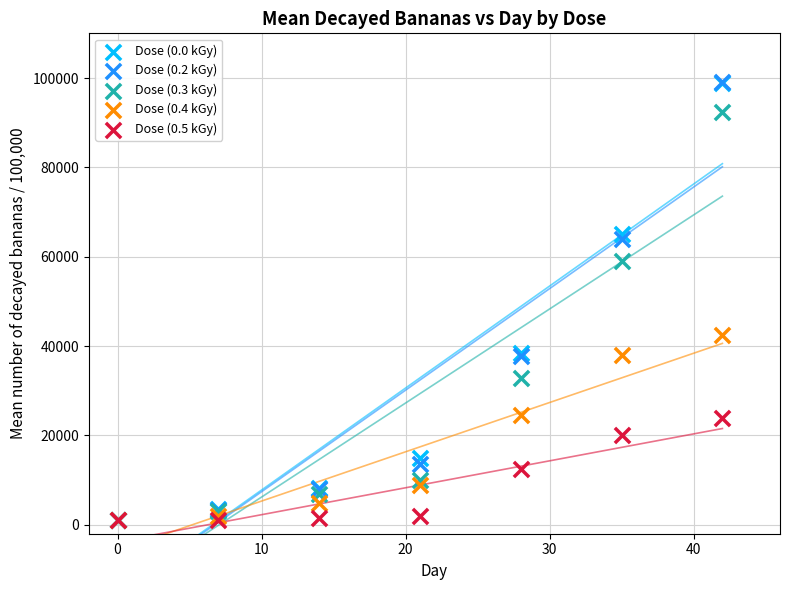

Across all series, what Y value is closest to 50037?

42500